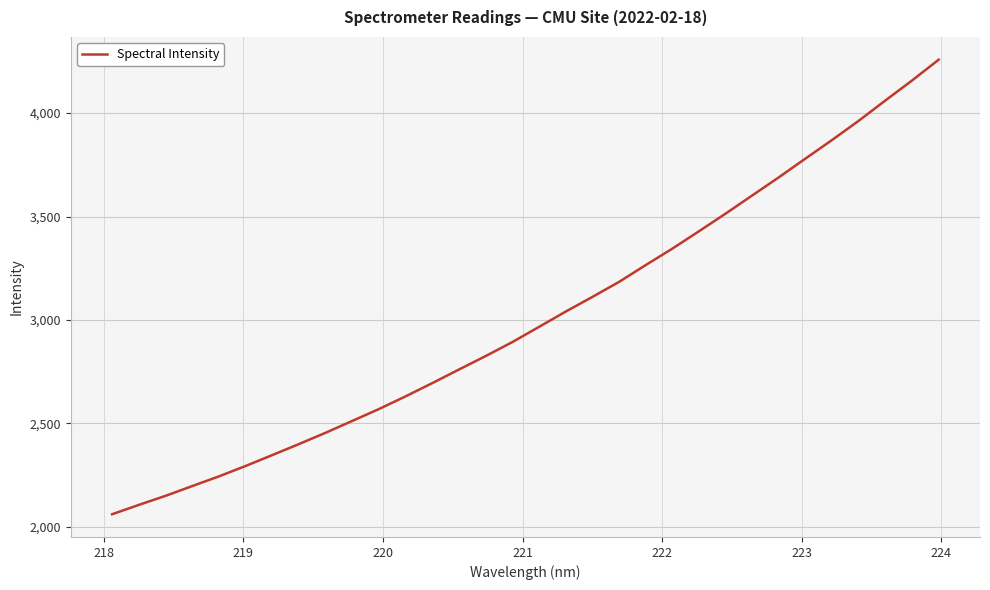

What is the maximum value shown in the chart?

4258.2